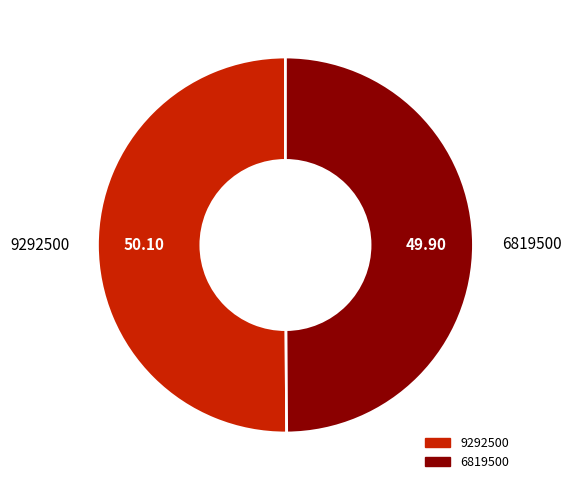

True or false: 6819500 accounts for 63% of the total.

False